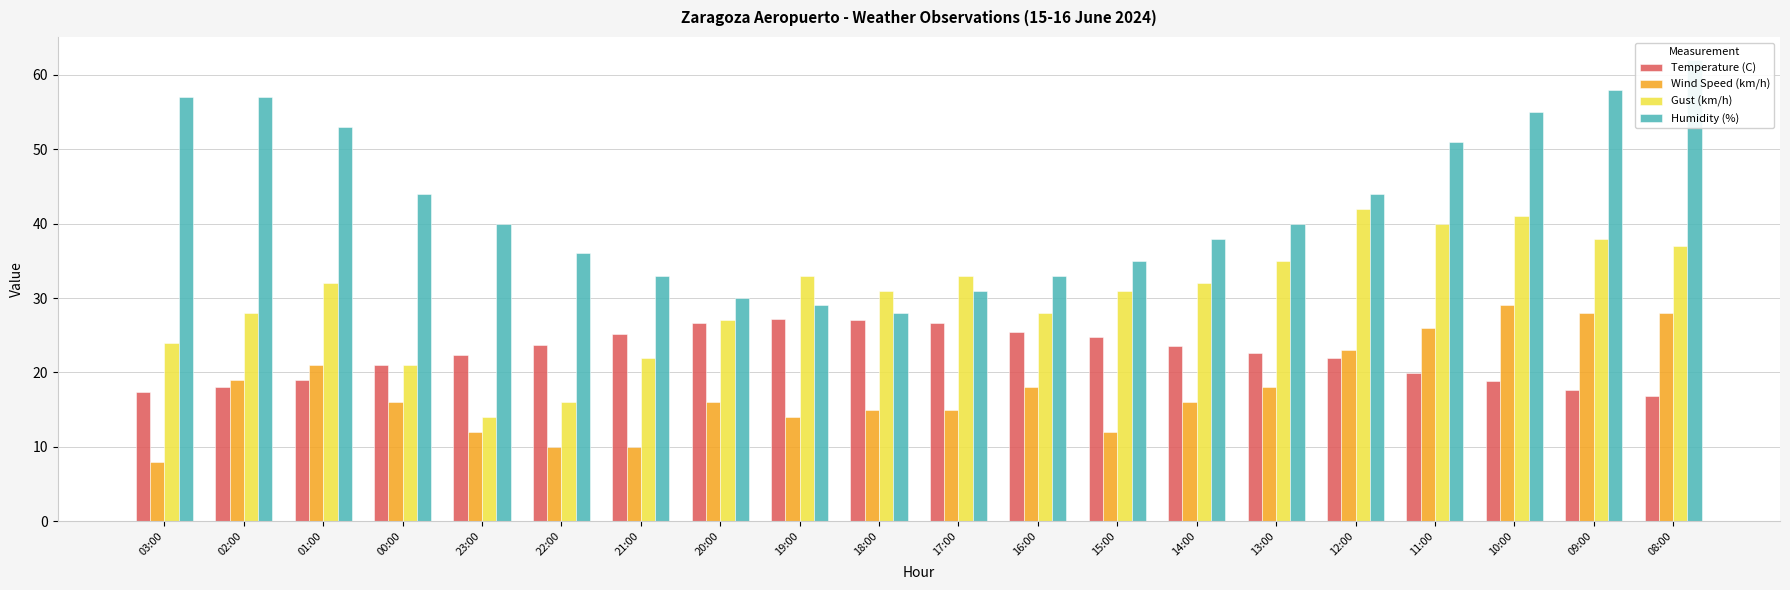

How many groups of bars are there?

20